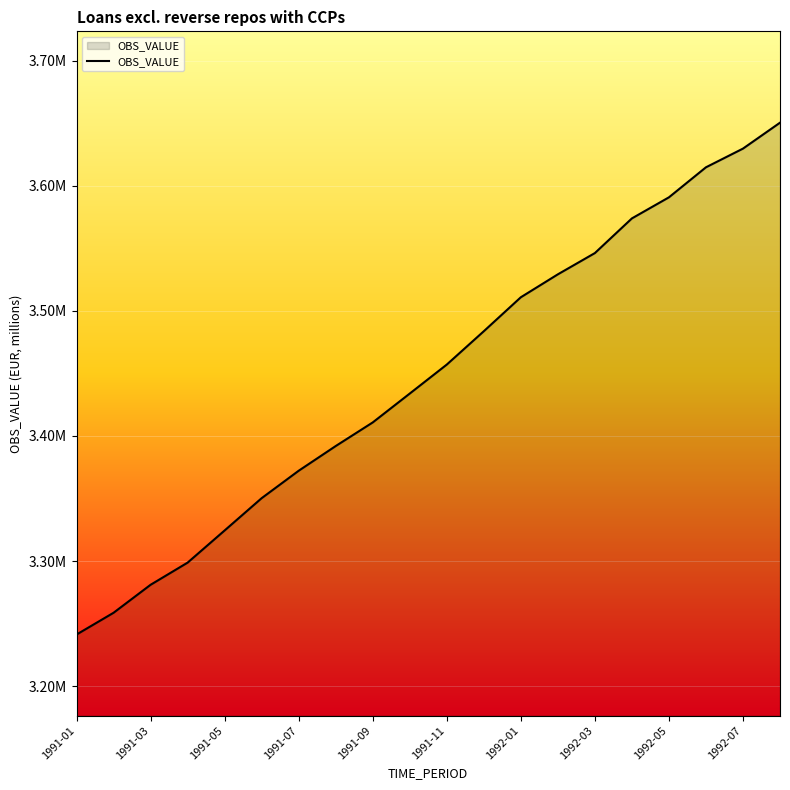

Is this an area chart (filled region under the line)?

Yes